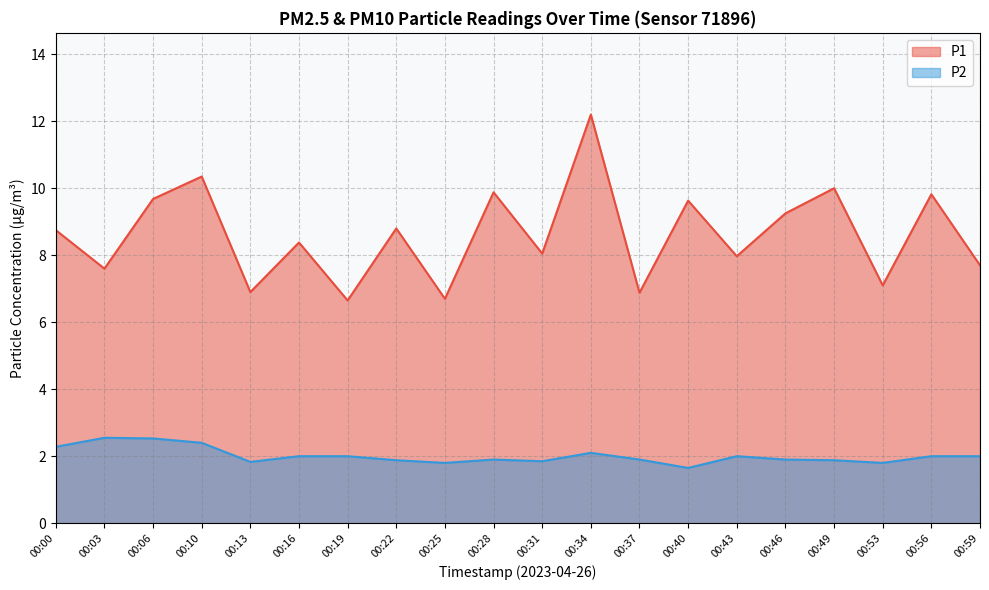

What is the total value across all series at 00:59?

9.7